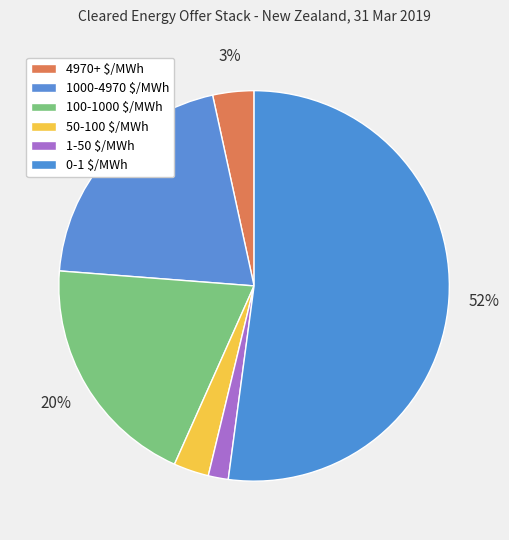

Approximately how many times larger is the value at 4970+ $/MWh compared to 1-50 $/MWh?

2.1